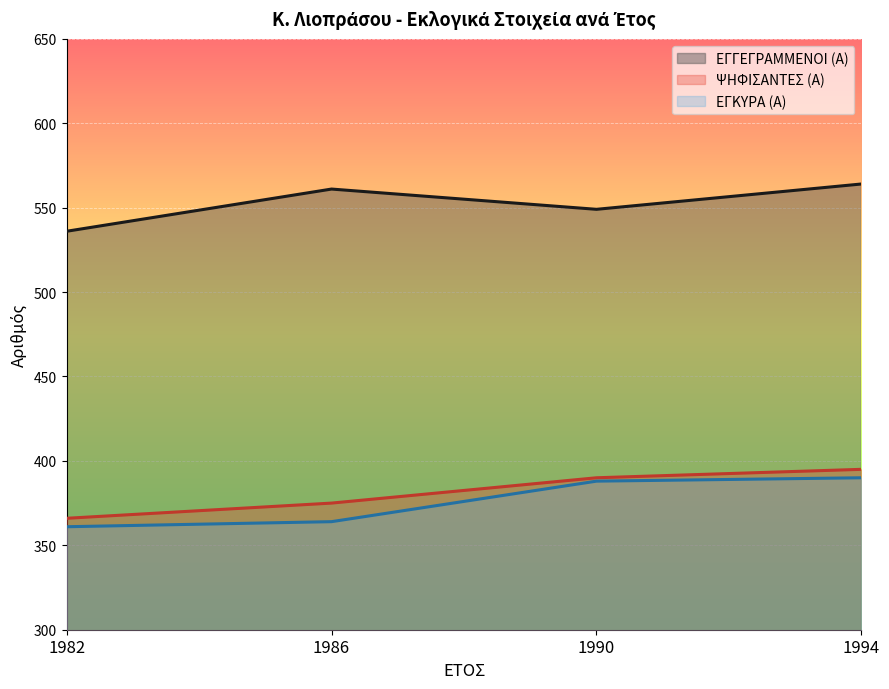

What is the total value across all series at 1994?

1349